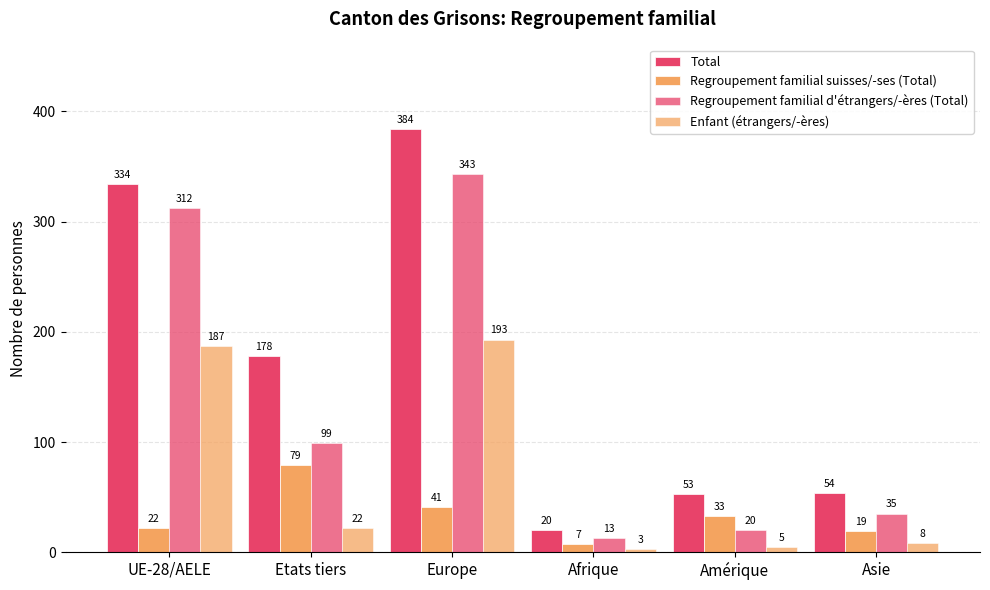

Which has a higher value, Amérique or Afrique?

Amérique